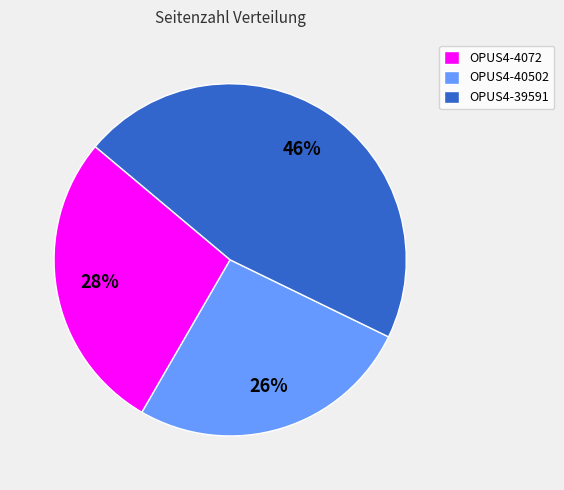

Which category has the smallest portion of the pie?

OPUS4-40502